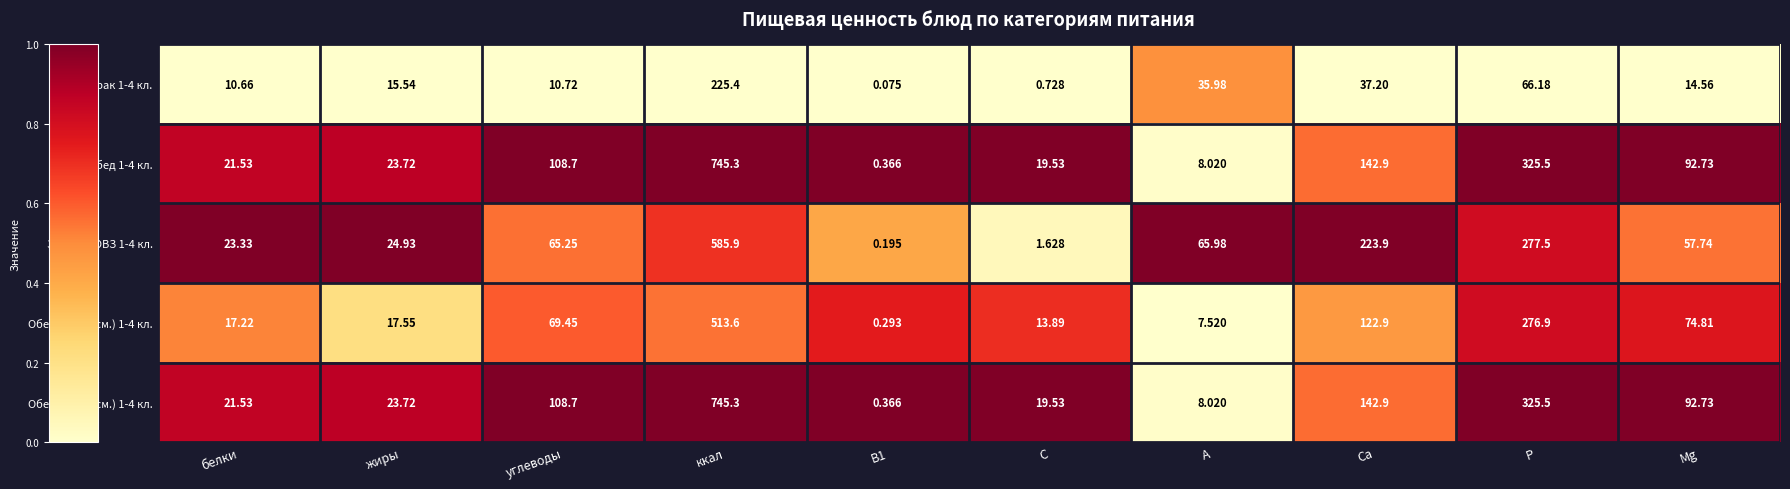

Which category has the highest value across all series?

ккал